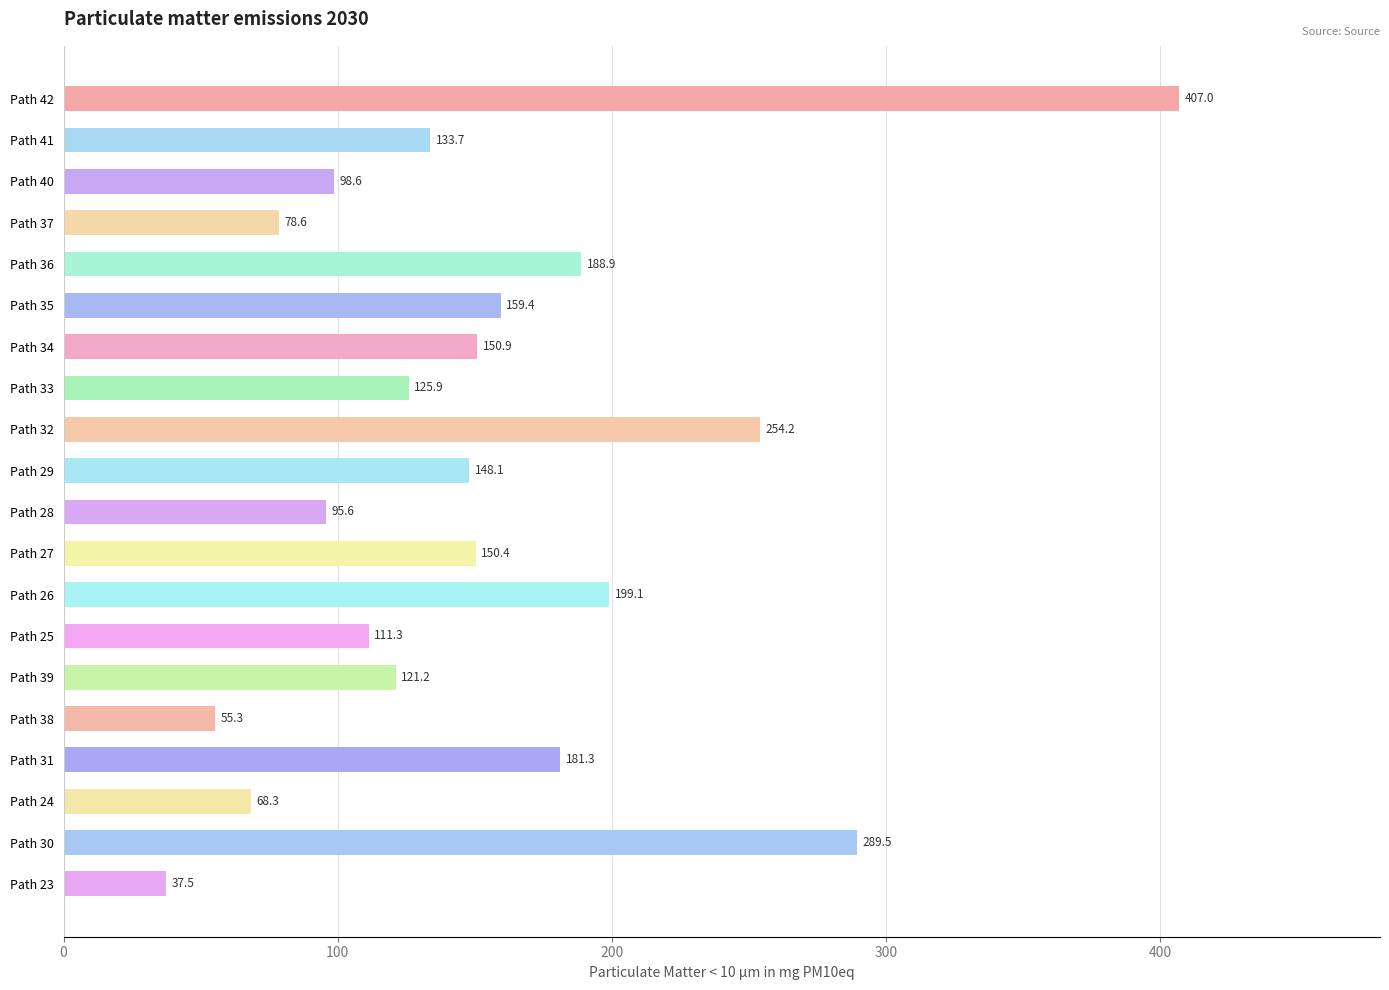

What is the value of the 3rd bar from the top?

98.6